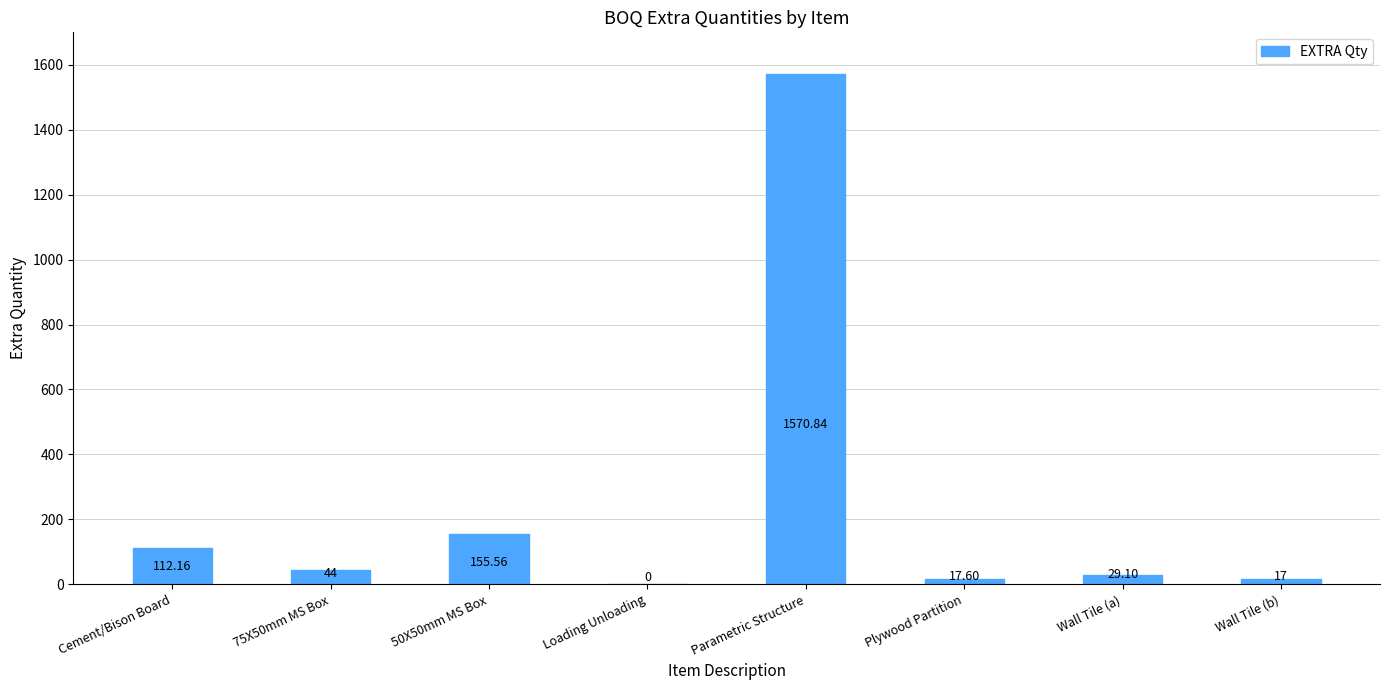

The value at Loading Unloading is 0.0. True or false?

True